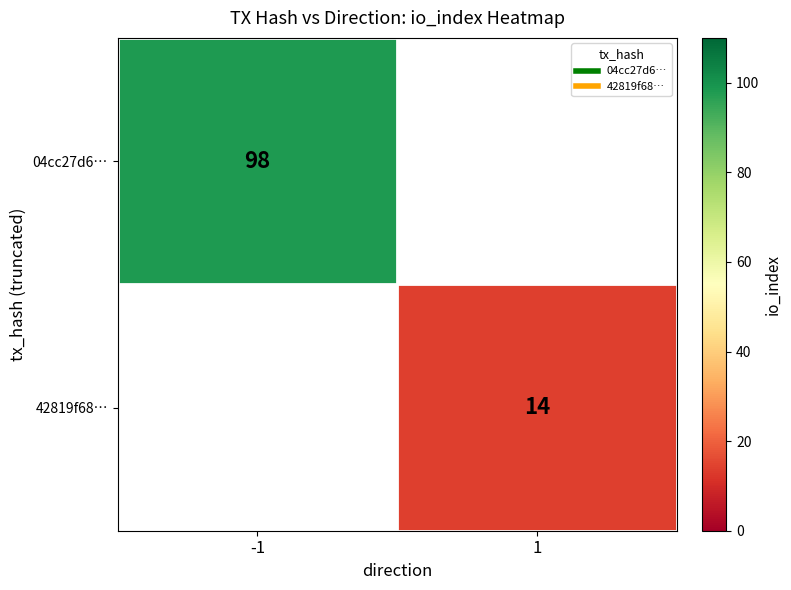

What is the greatest value displayed?

98.0